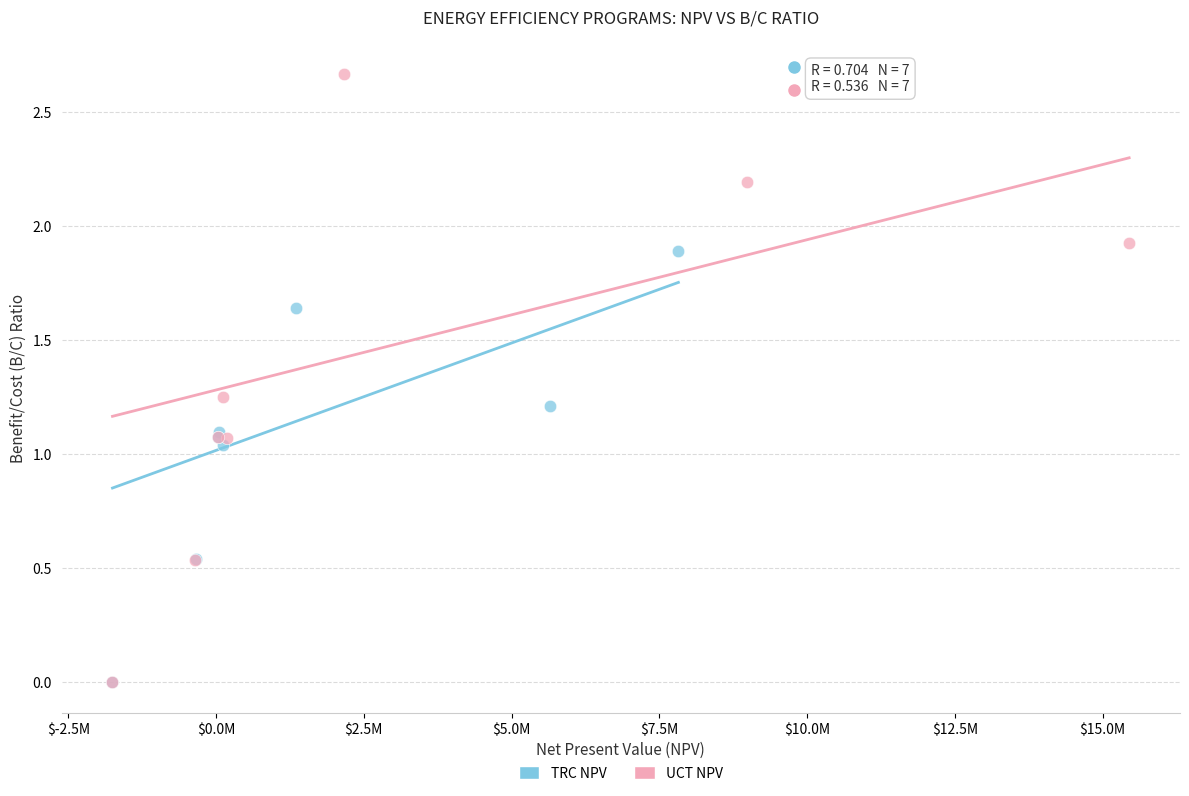

What are all the series names shown in the legend?

TRC NPV, UCT NPV